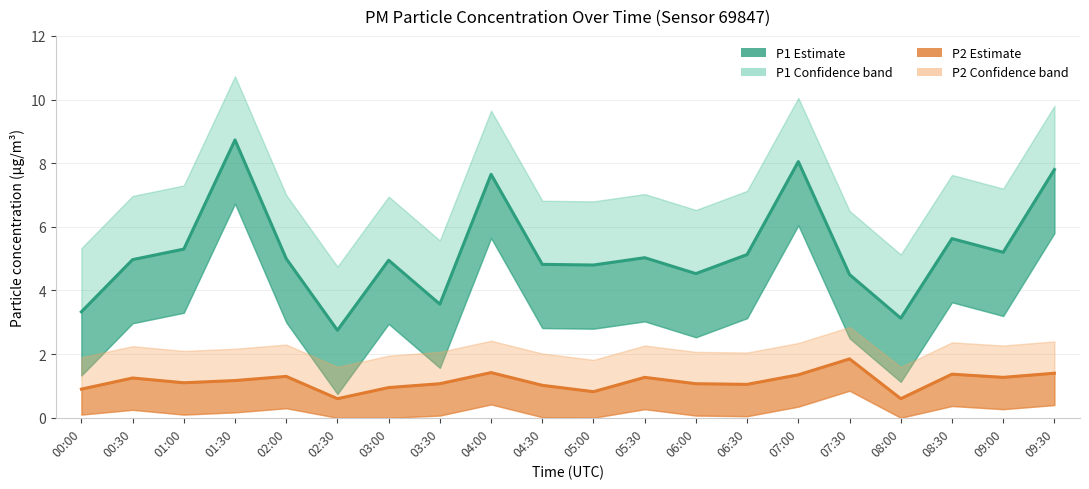

Which category has the lowest value across all series?

02:30